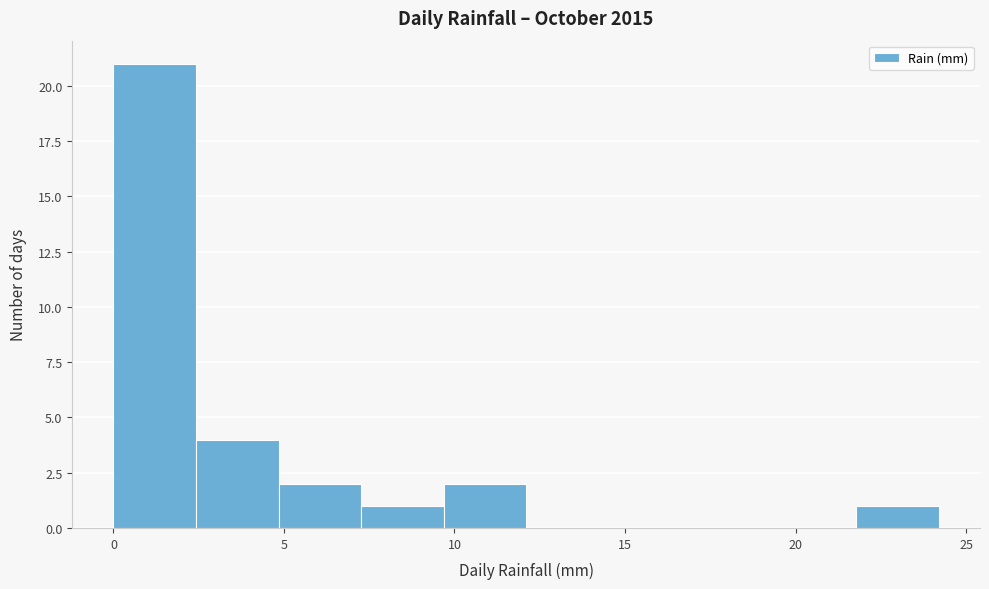

Reading left to right, transcribe this chart: for each bar, give the range it covers on the x-axis and its height. Neither the bar edges nor the heights are printed on the chart, so give them approximately, as read against the axes.

0.0 to 2.5: 21
2.5 to 5.0: 4
5.0 to 7.5: 2
7.5 to 9.5: 1
9.5 to 12.0: 2
12.0 to 14.5: 0
14.5 to 17.0: 0
17.0 to 19.5: 0
19.5 to 22.0: 0
22.0 to 24.0: 1